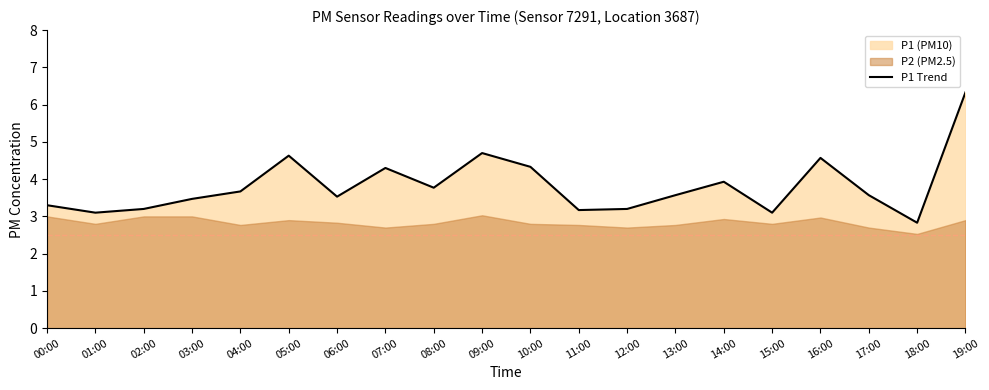

Where is the first local minimum?

01:00